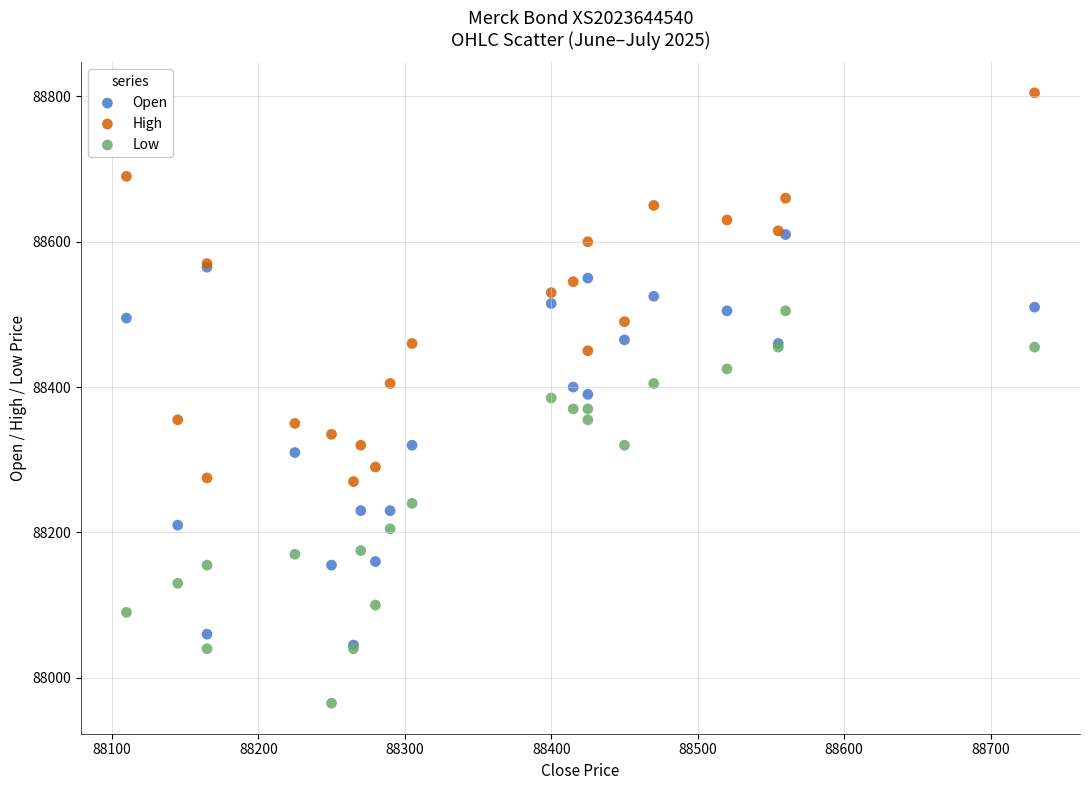

Which series has the largest Y range (max minus min)?

Open